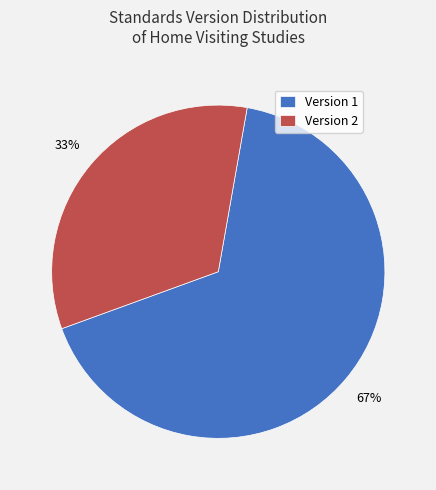

To the nearest percent, what is the average slice percentage?

50%